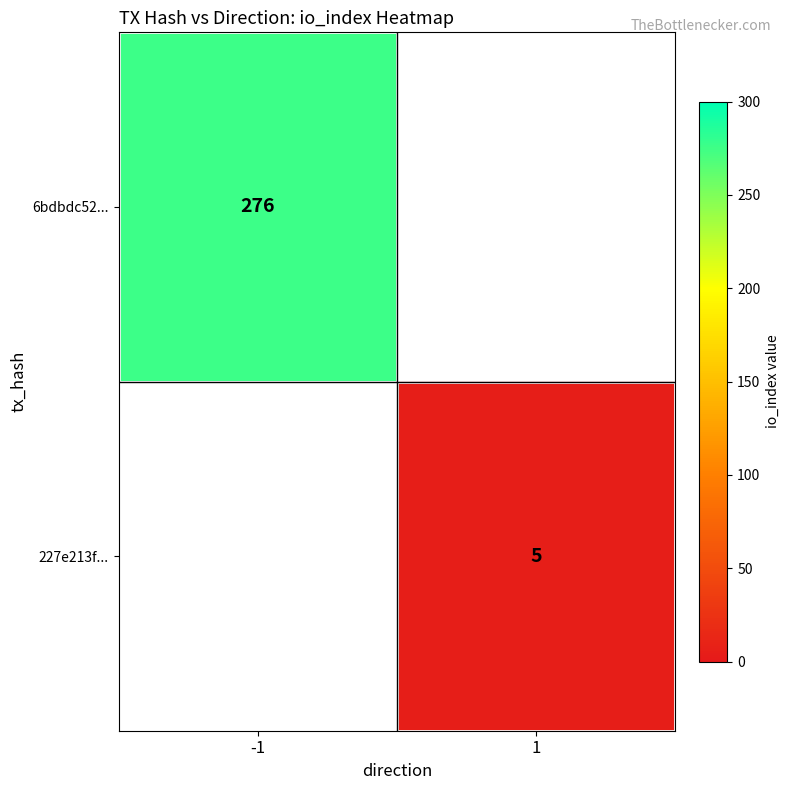

True or false: 227e213f... has a value of 5 at 1.

True